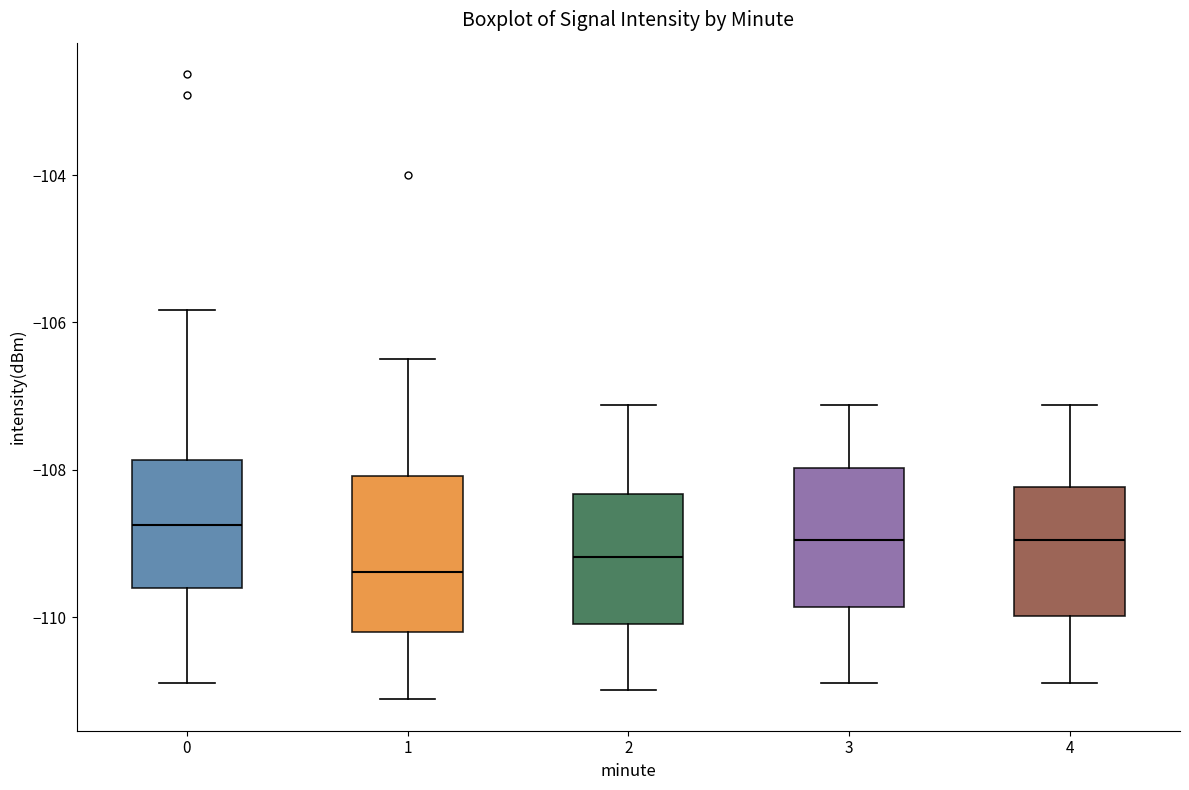

Which box has the lowest median line?

1